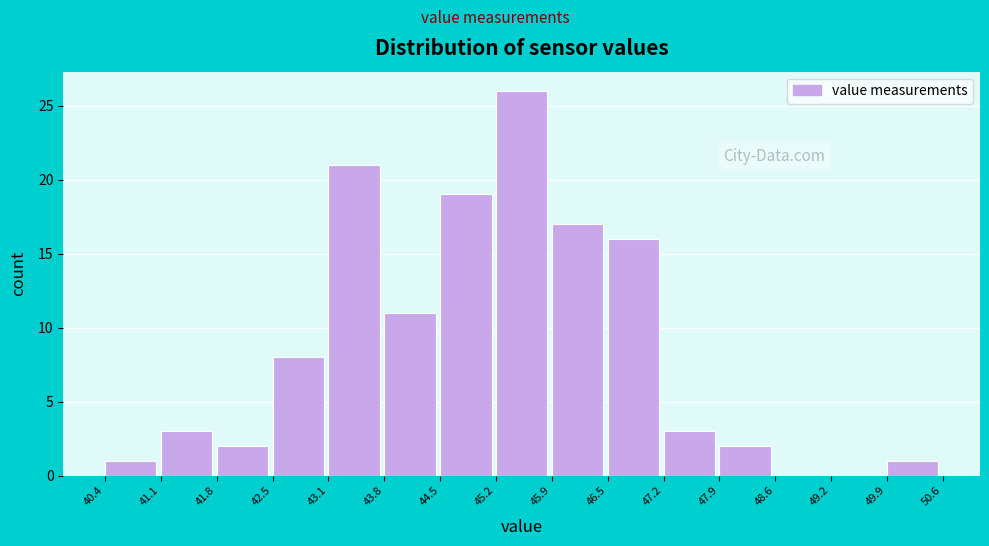

Reading left to right, list every bar in this chart as the range it spans on the x-axis followed by its height. The values are not printed on the chart, so give them approximately, as read against the axis.

40.4 to 41.1: 1
41.1 to 41.8: 3
41.8 to 42.5: 2
42.5 to 43.1: 8
43.1 to 43.8: 21
43.8 to 44.5: 11
44.5 to 45.2: 19
45.2 to 45.9: 26
45.9 to 46.5: 17
46.5 to 47.2: 16
47.2 to 47.9: 3
47.9 to 48.6: 2
48.6 to 49.2: 0
49.2 to 49.9: 0
49.9 to 50.6: 1